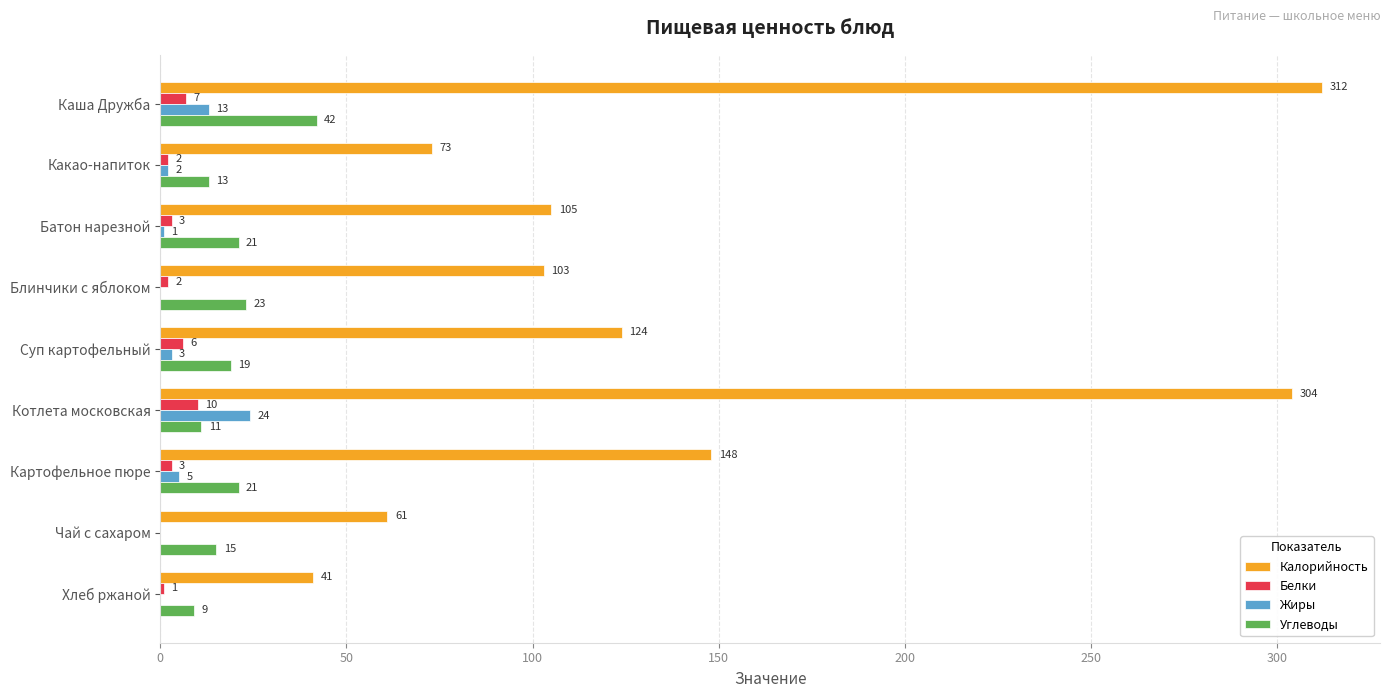

Between Батон нарезной and Котлета московская, which series saw the biggest shift?

Калорийность